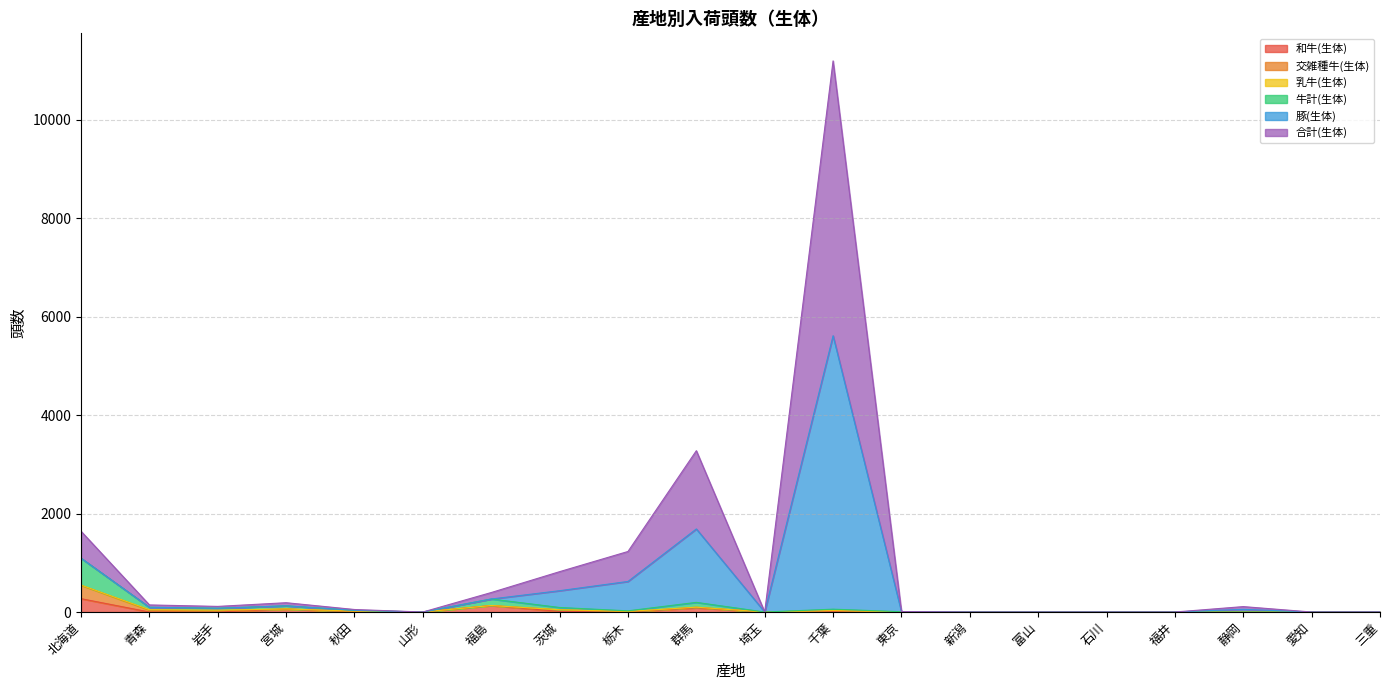

Which series has the widest spread of values?

豚(生体)